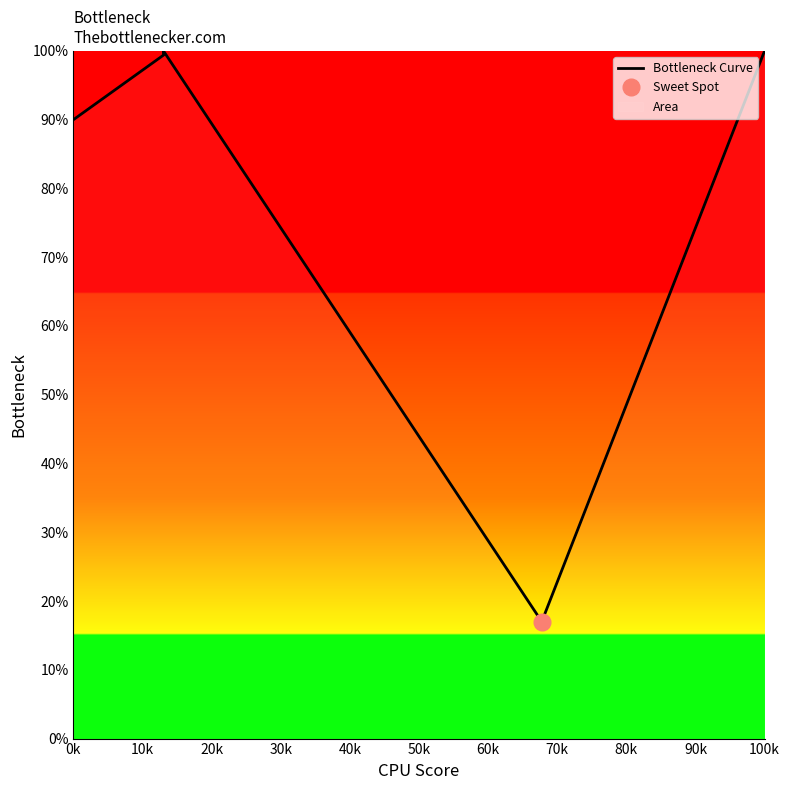

What is the lowest value of the Bottleneck Curve series?

17.0